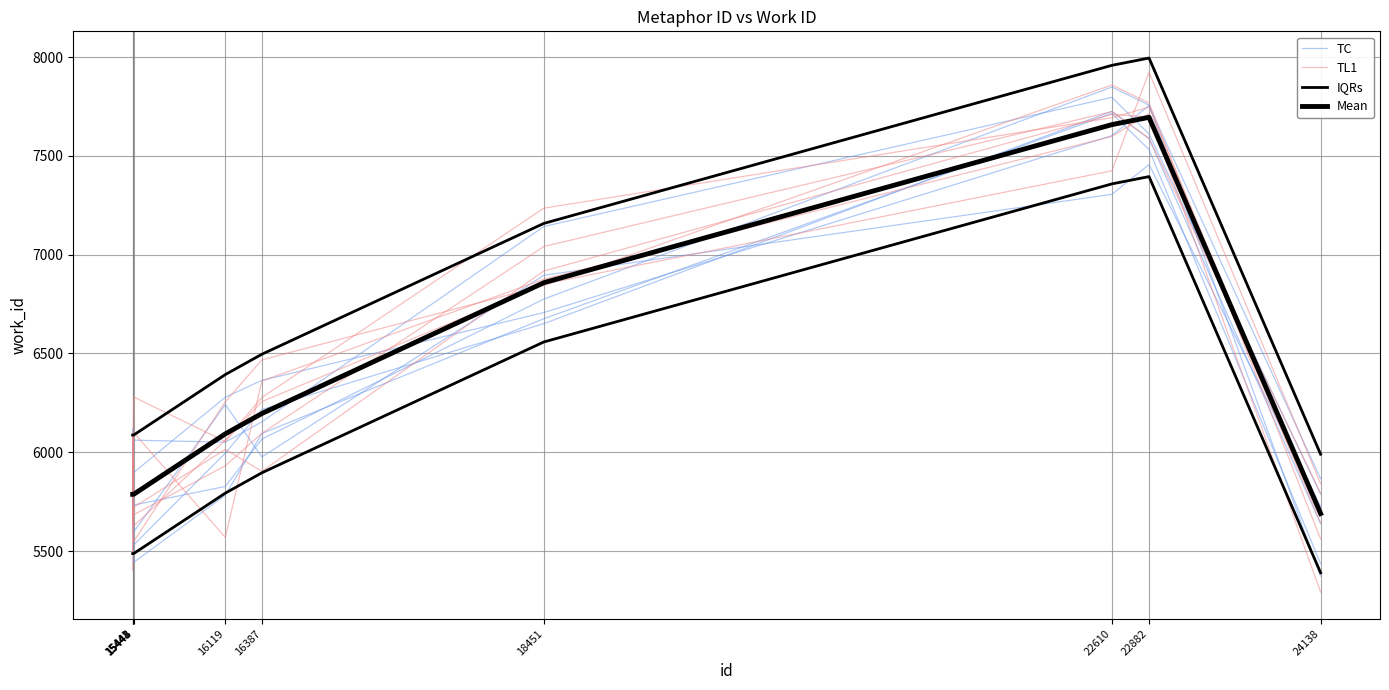

What are all the series names shown in the legend?

TC, TL1, IQRs, Mean